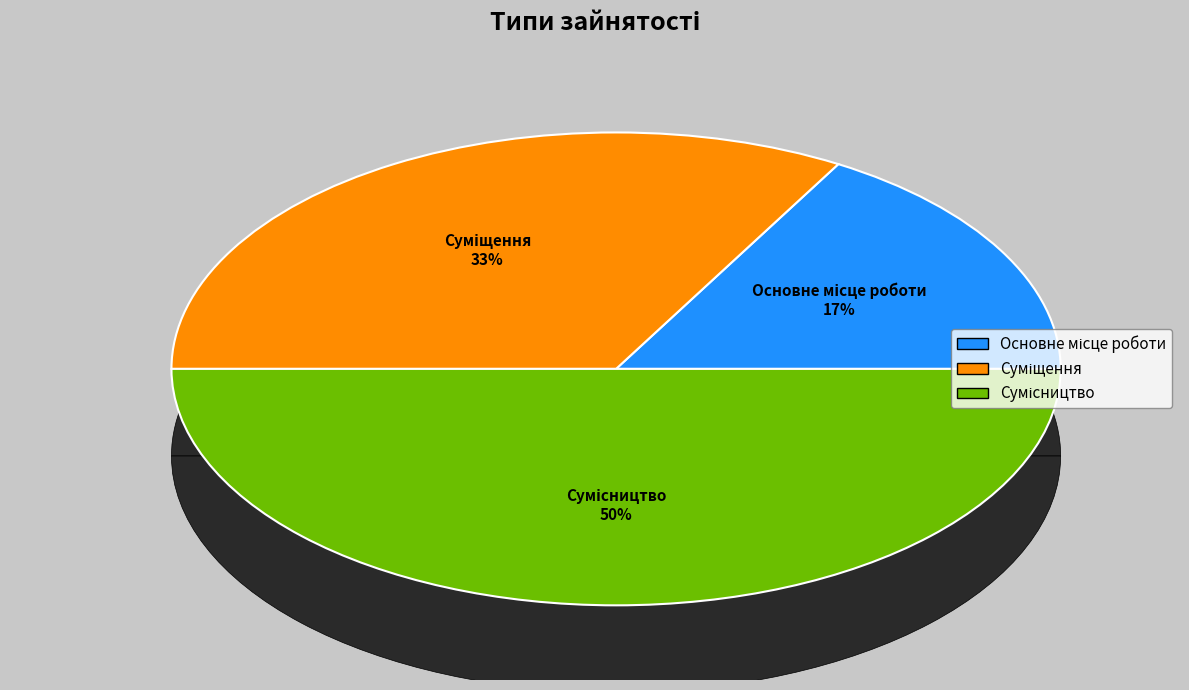

Is Сумісництво the majority of the pie?

No